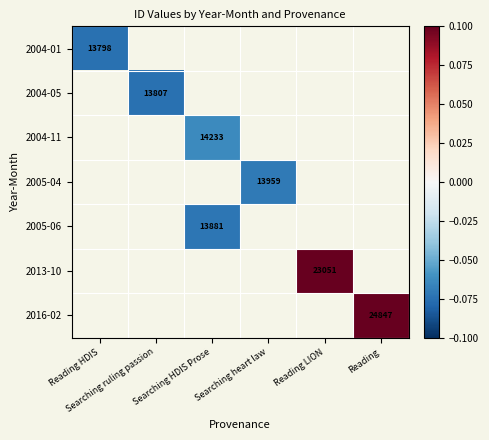

Is the value of 2016-02 at Reading HDIS greater than the value of 2004-01 at Reading HDIS?

No